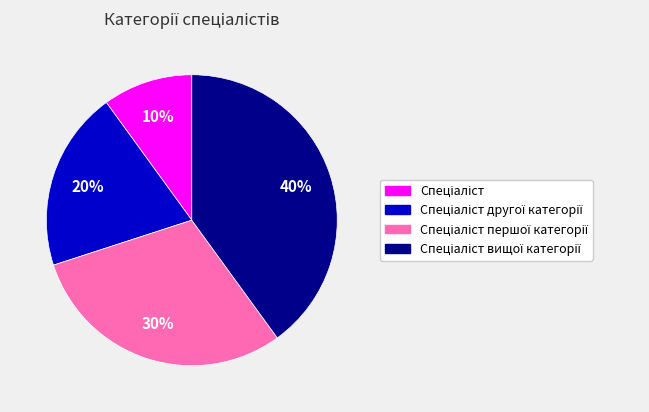

To the nearest percent, what is the difference between the largest and smallest slice percentages?

30%